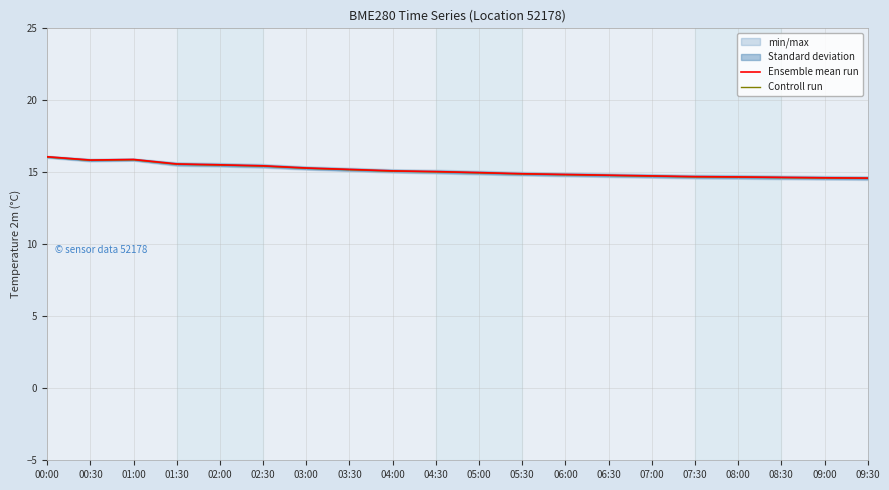

Which series changed the most between 03:00 and 06:30?

Ensemble mean run